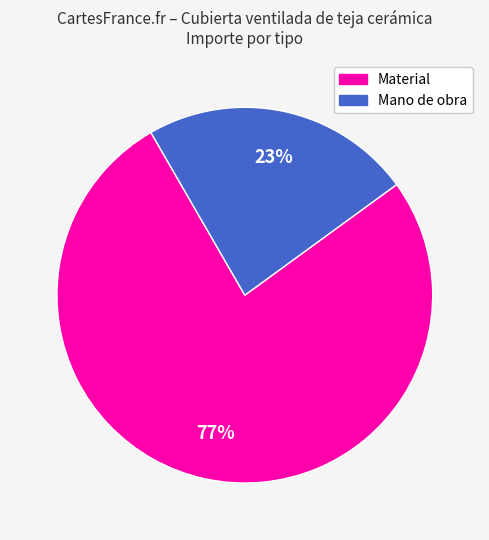

To the nearest percent, what is the average slice percentage?

50%